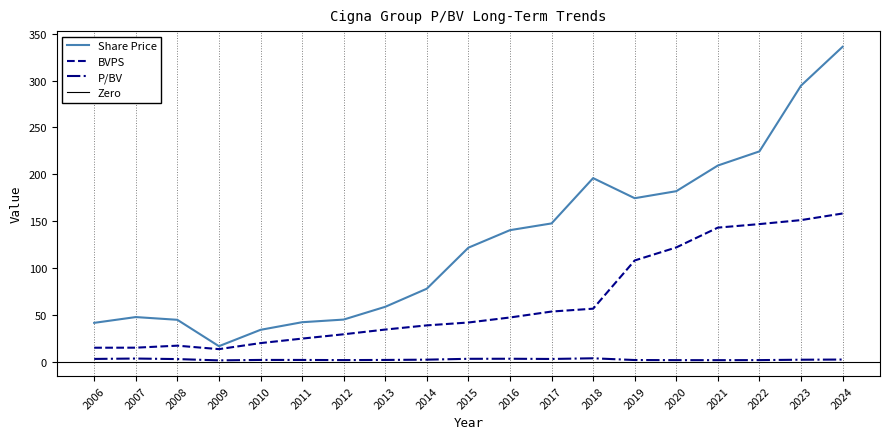

Is it true that Share Price equals 201.1 at 2017?

False